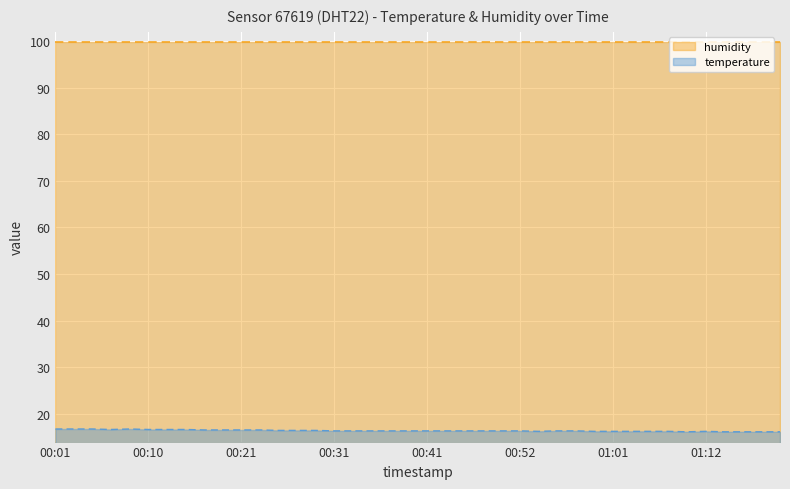

Rank the categories by value from lowest to highest.

01:09, 01:14, 01:17, 01:18, 01:20, 00:54, 00:59, 01:01, 01:03, 01:05, 01:07, 01:12, 00:31, 00:33, 00:35, 00:37, 00:39, 00:41, 00:43, 00:45, 00:48, 00:50, 00:52, 00:56, 00:58, 00:25, 00:27, 00:29, 00:16, 00:19, 00:21, 00:23, 00:06, 00:10, 00:12, 00:14, 00:01, 00:02, 00:04, 00:08